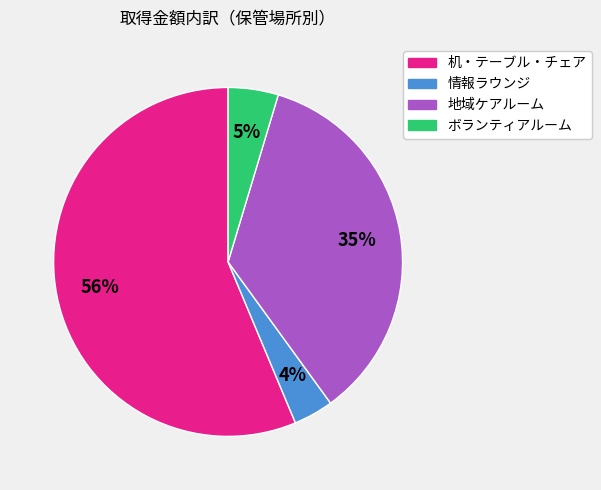

How many segments does this pie chart have?

4